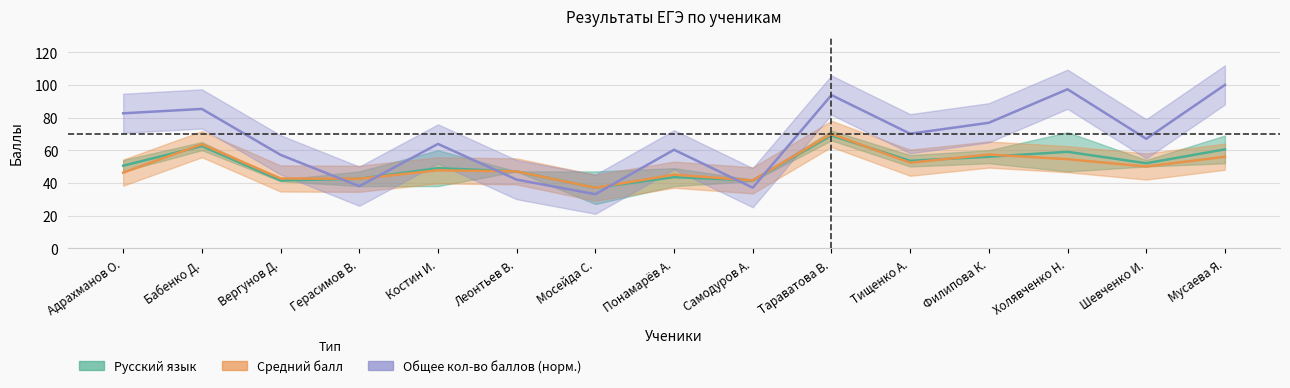

Where is the first local maximum for Общее кол-во баллов?

Бабенко Д.